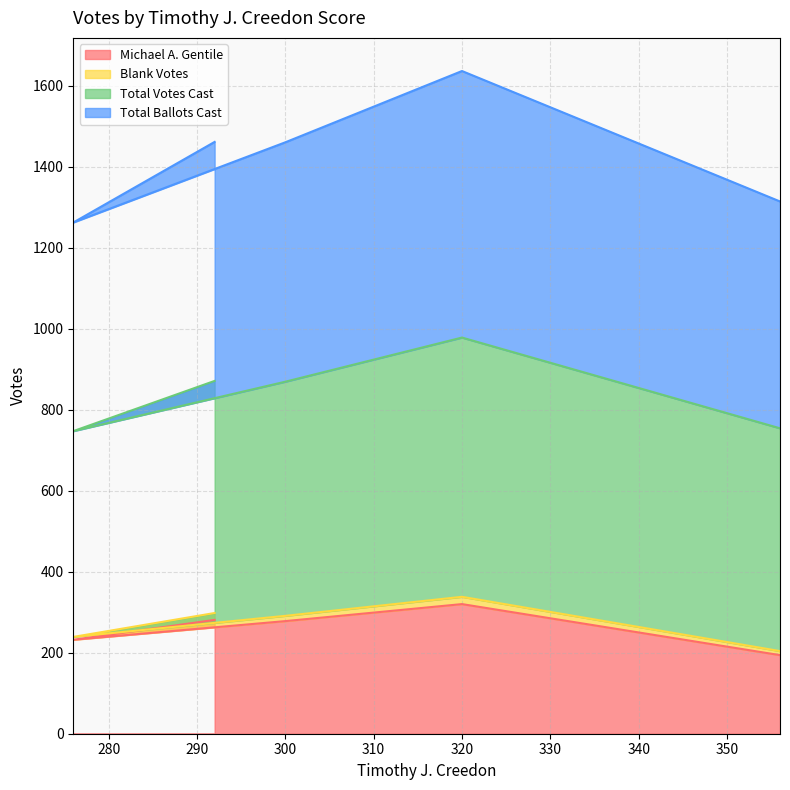

What is the lowest value of the Michael A. Gentile series?

194